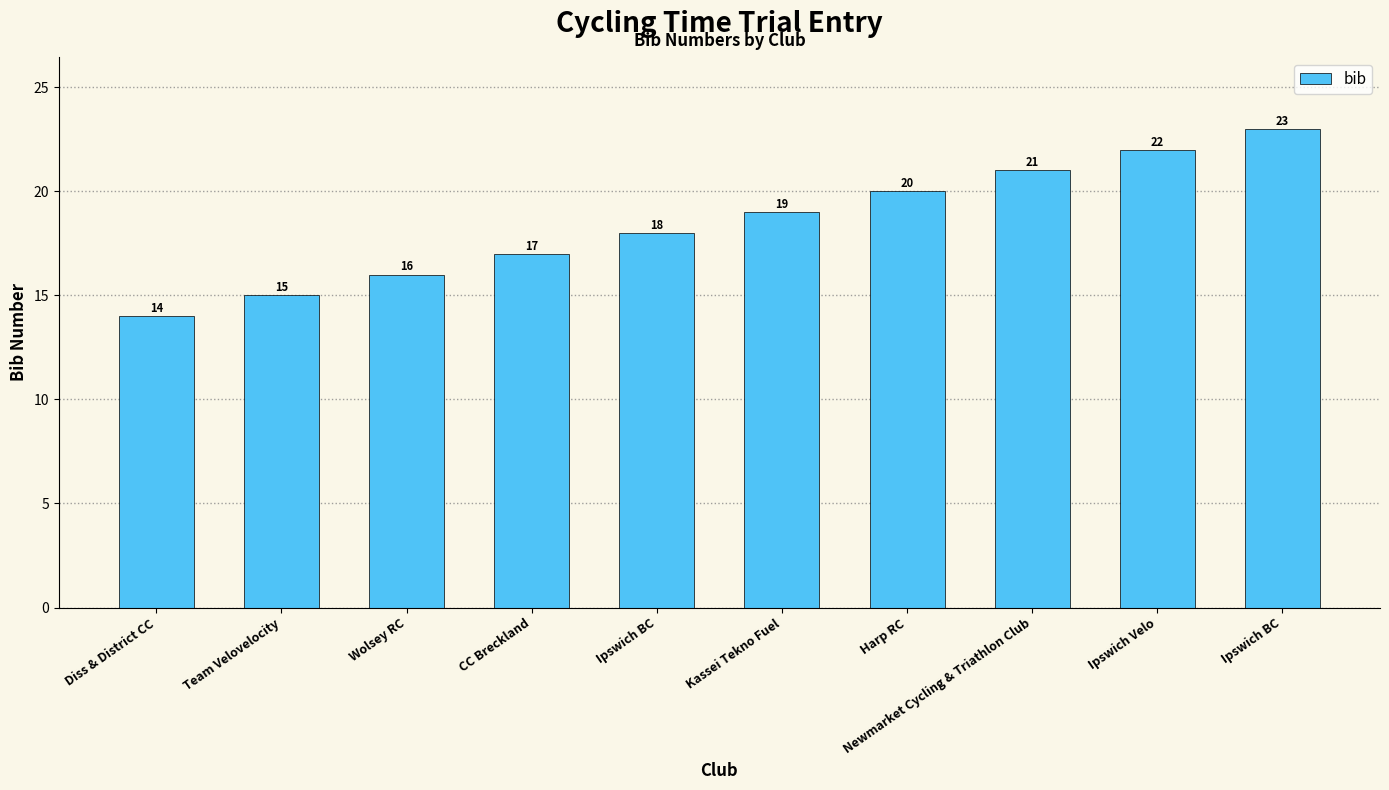

Reading left to right, extract all data points from this chart.

14	15	16	17	18	19	20	21	22	23